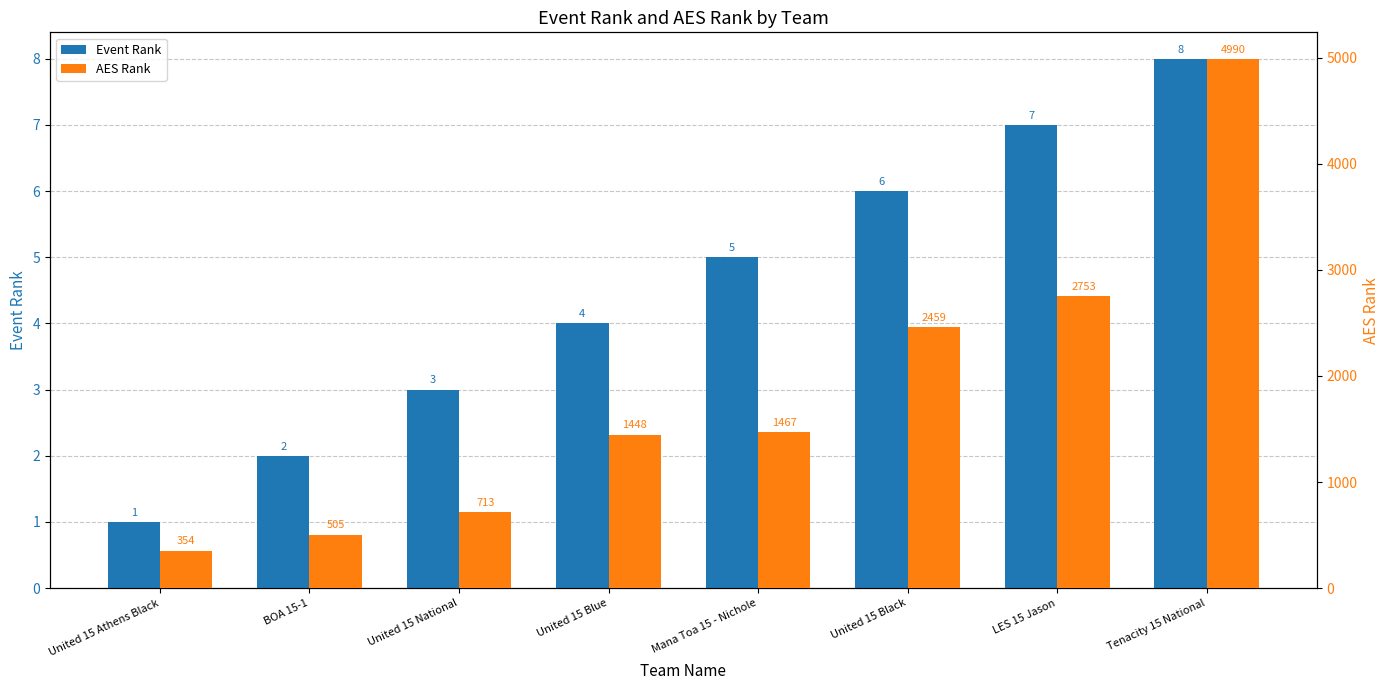

What value does the Event Rank series have at United 15 Athens Black?

1